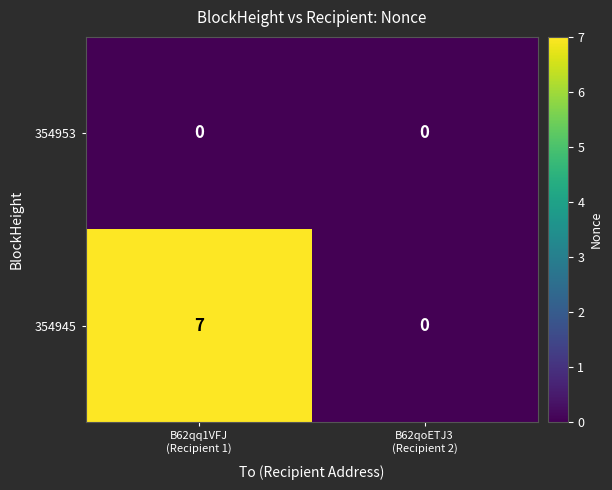

How many distinct data groups are displayed?

2